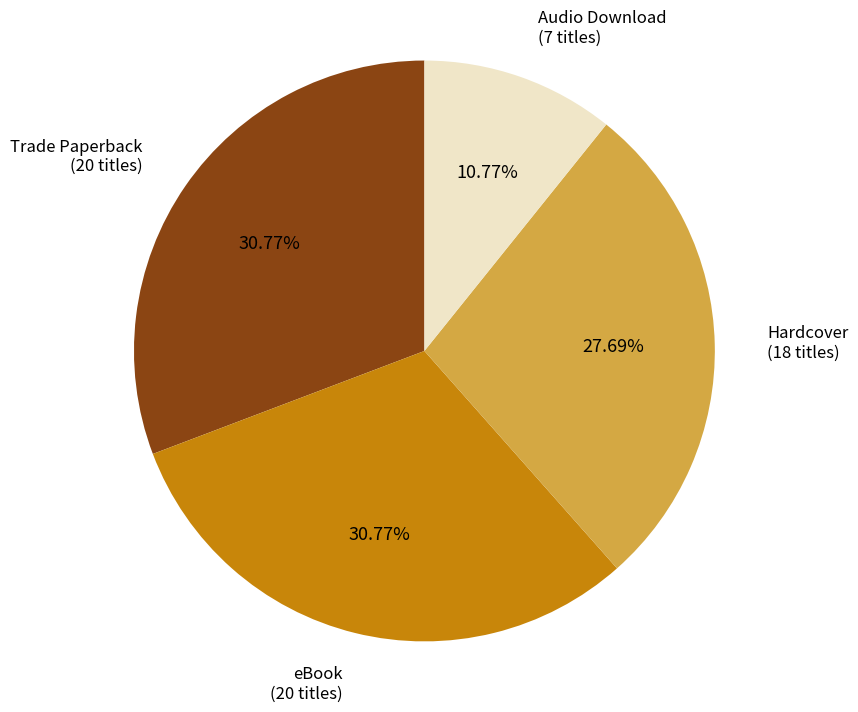

Approximately how many times larger is the value at eBook compared to Audio Download?

2.9